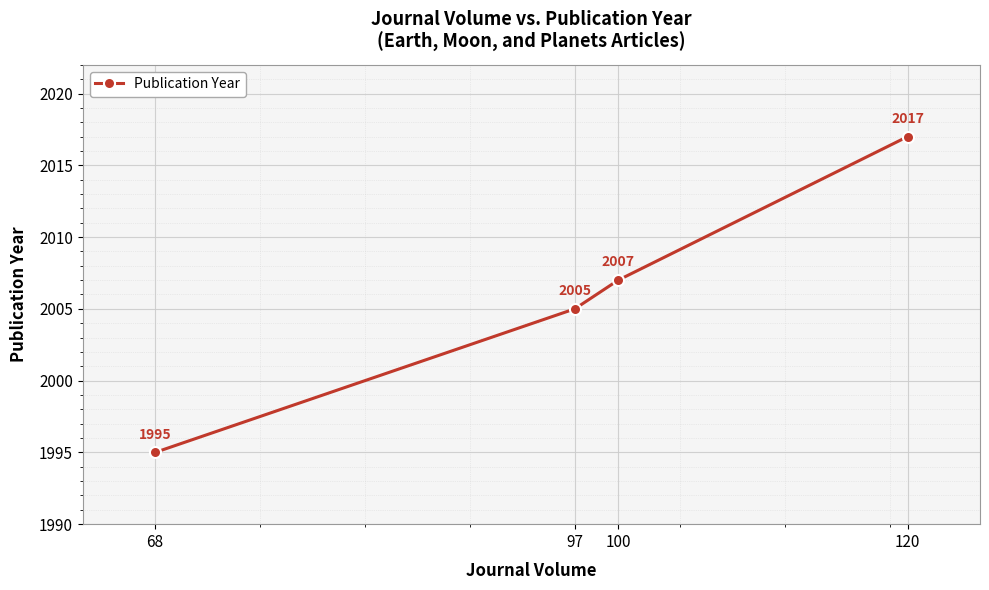

What is the sum of all values?

8024